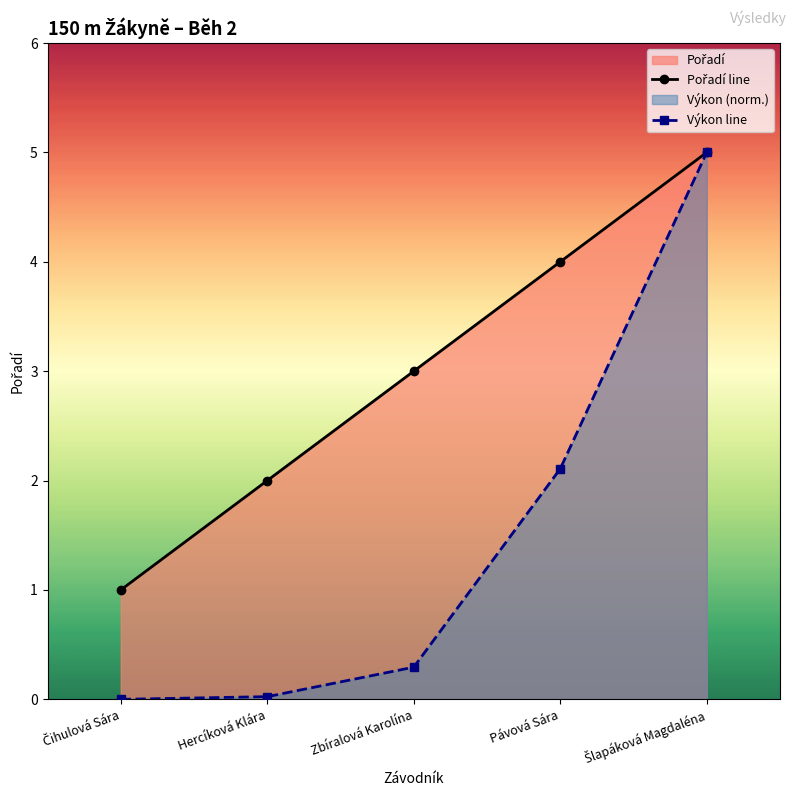

Reading left to right, transcribe all the data shown in this chart.

Pořadí line: Čihulová Sára=1.0	Hercíková Klára=2.0	Zbíralová Karolína=3.0	Pávová Sára=4.0	Šlapáková Magdaléna=5.0
Výkon line: Čihulová Sára=0.0	Hercíková Klára=0.0	Zbíralová Karolína=0.3	Pávová Sára=2.1	Šlapáková Magdaléna=5.0